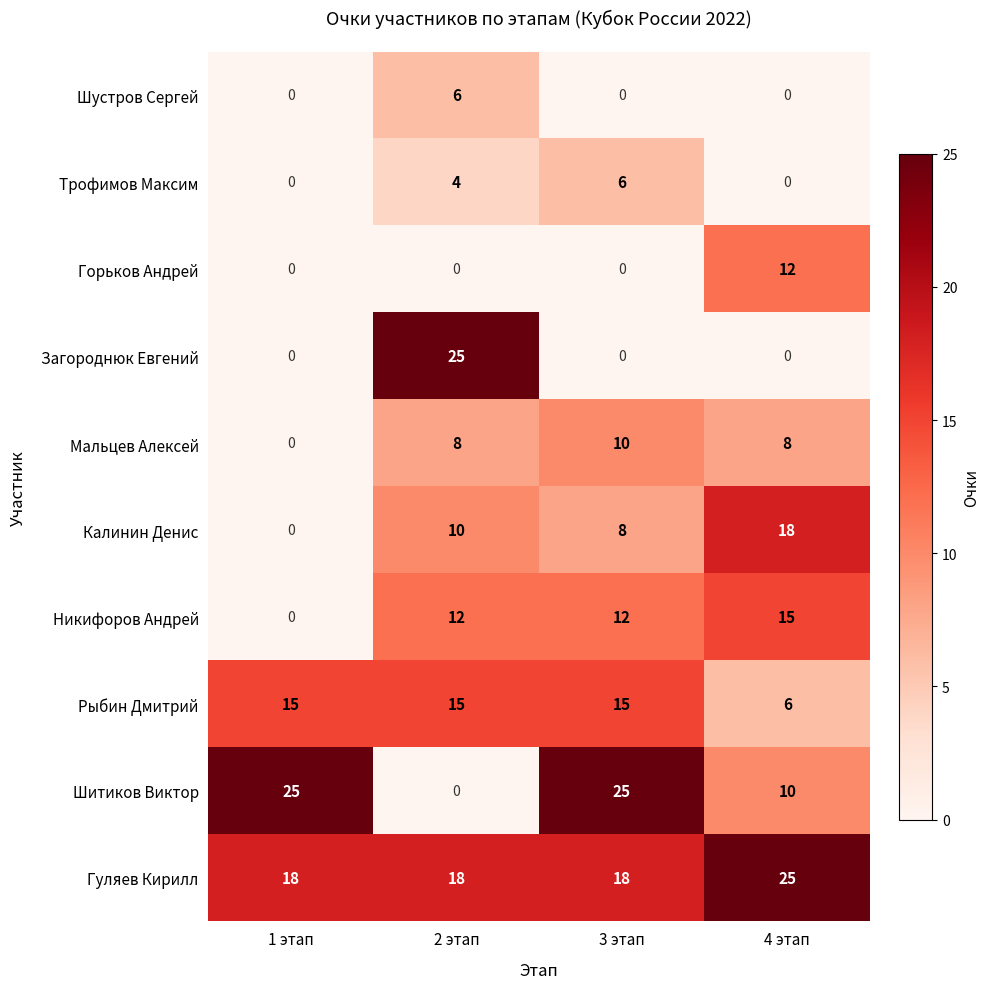

Which series has the largest total across all categories?

Гуляев Кирилл